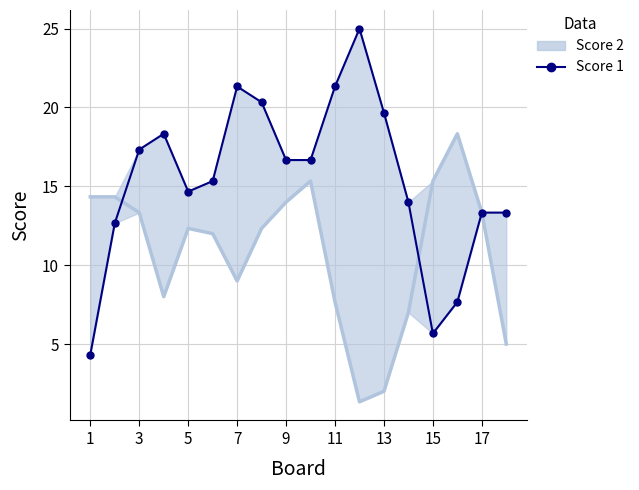

True or false: Score 2 has more than 1 interior local peaks.

True